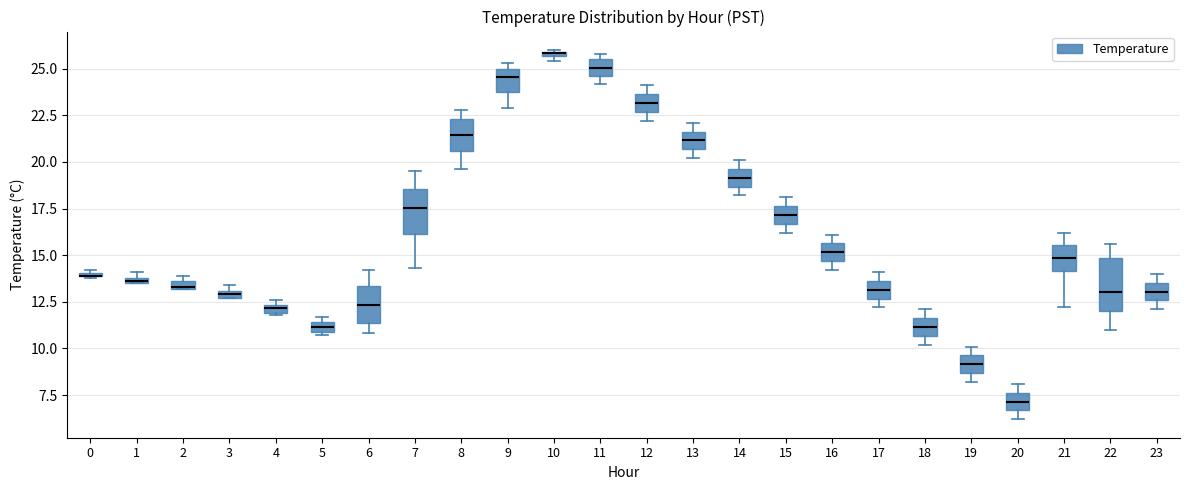

Where is the upper edge of the box at x = 6 on the y-axis? The values are not printed on the chart, so give them approximately, as read against the axis.

13.5